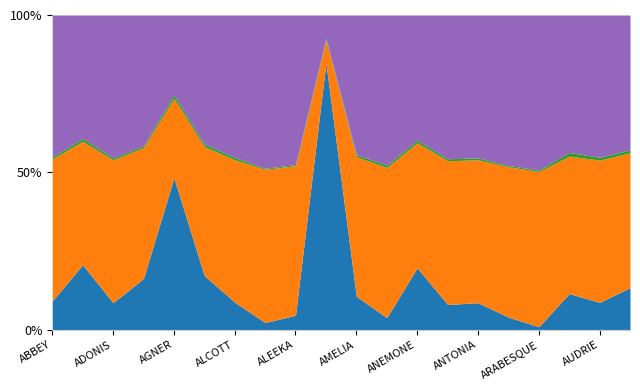

Does the chart have visible grid lines?

No